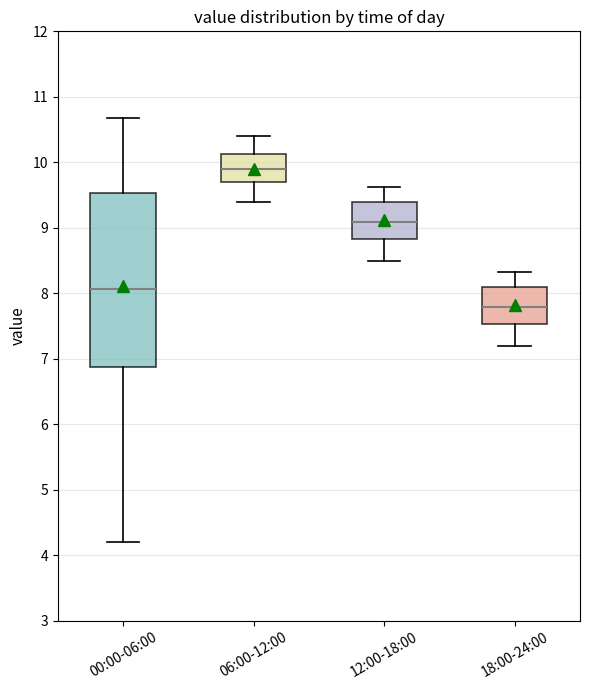

Where does the lower whisker of the box for 18:00-24:00 end on the y-axis? The values are not printed on the chart, so give them approximately, as read against the axis.

7.2